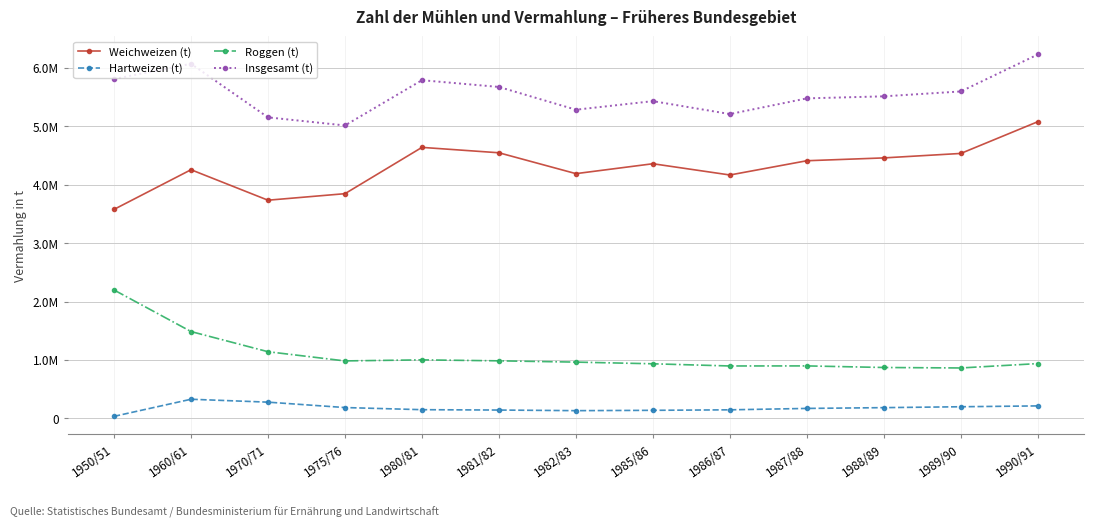

At how many categories does at least one series exceed 3140577?

13